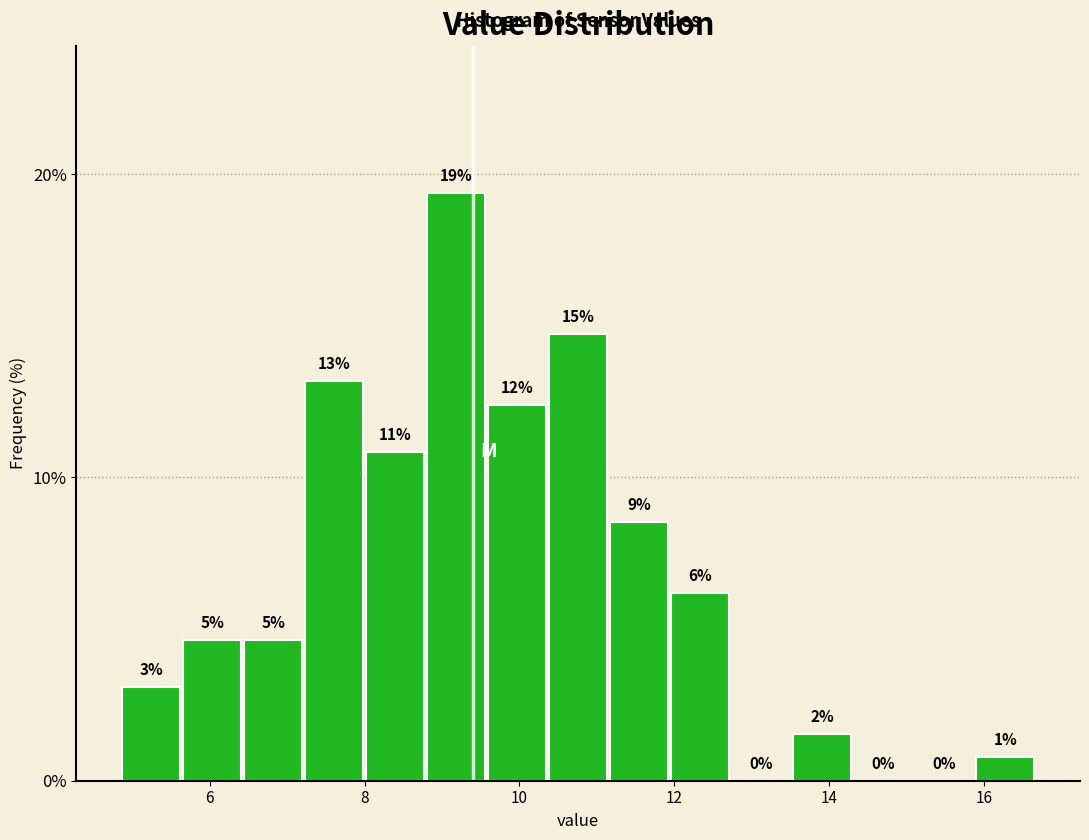

Read against the x-axis, roughly where is the centre of the tallest bar?

9.2